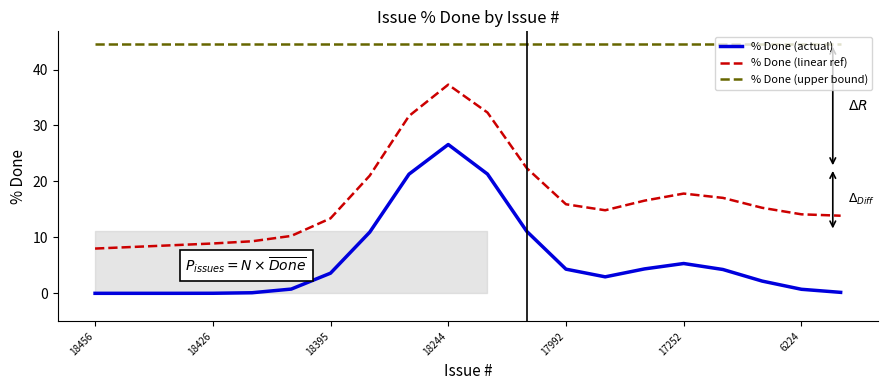

How many values in the % Done (actual) series are below 3?

10